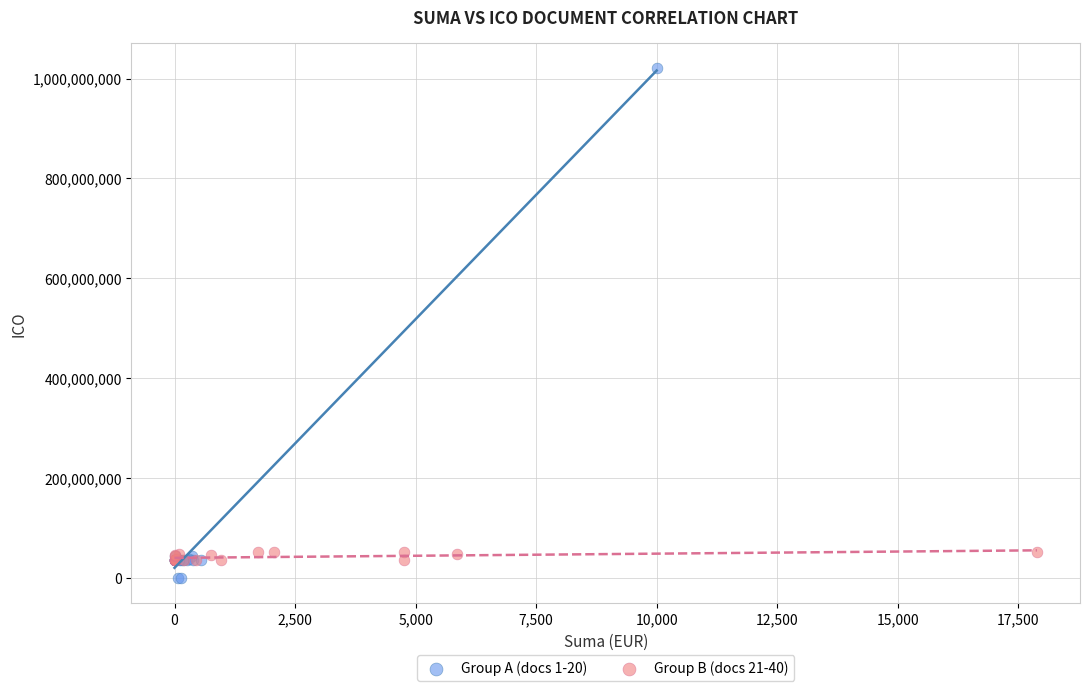

What are all the series names shown in the legend?

Group A (docs 1-20), Group B (docs 21-40)